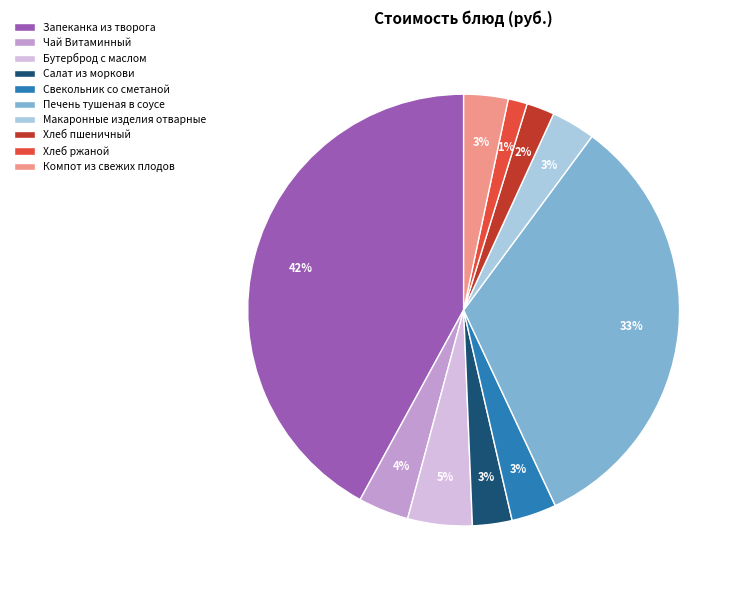

Which category has the biggest portion of the pie?

Запеканка из творога